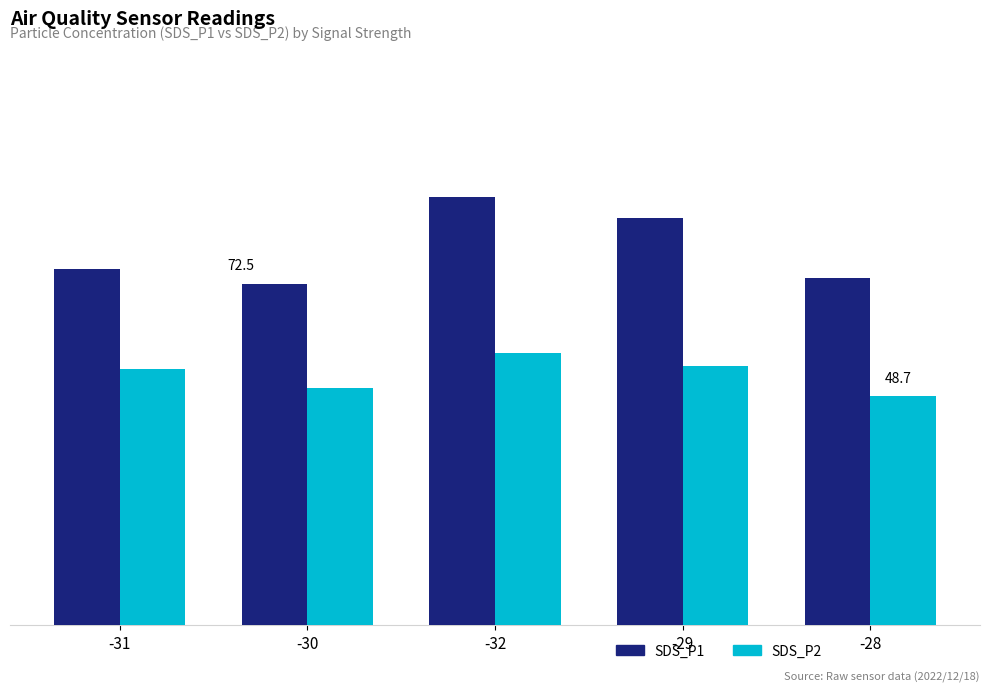

Are the bars grouped side by side (vs. stacked)?

Yes